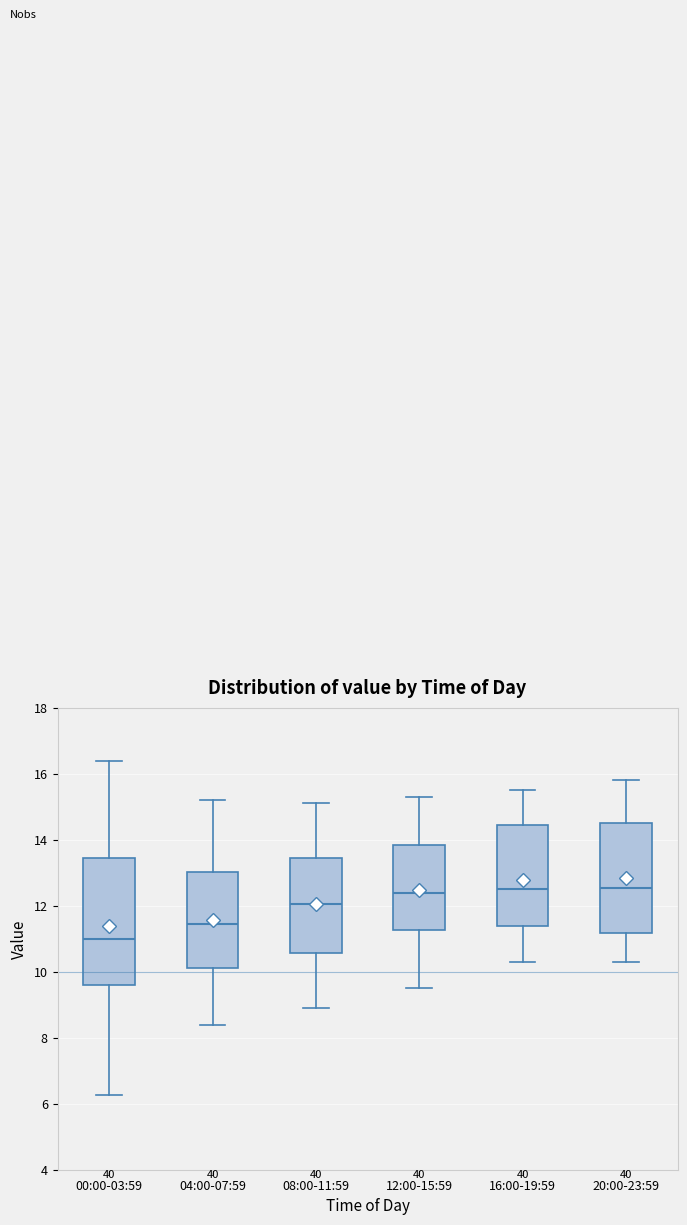

Which box has the lowest median line?

00:00-03:59